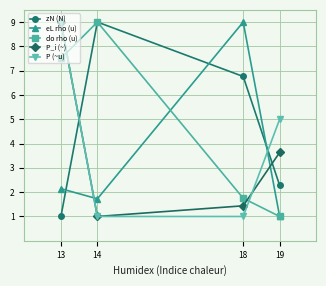

What is the difference between the highest and lowest values at 13?

8.0